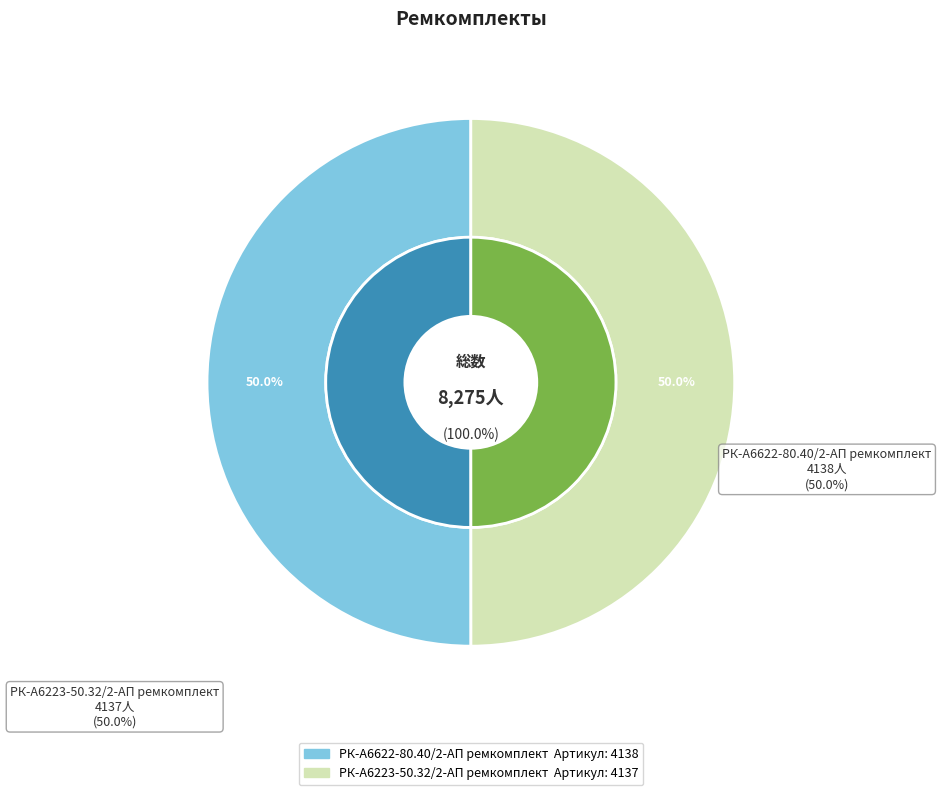

How many segments does this pie chart have?

2